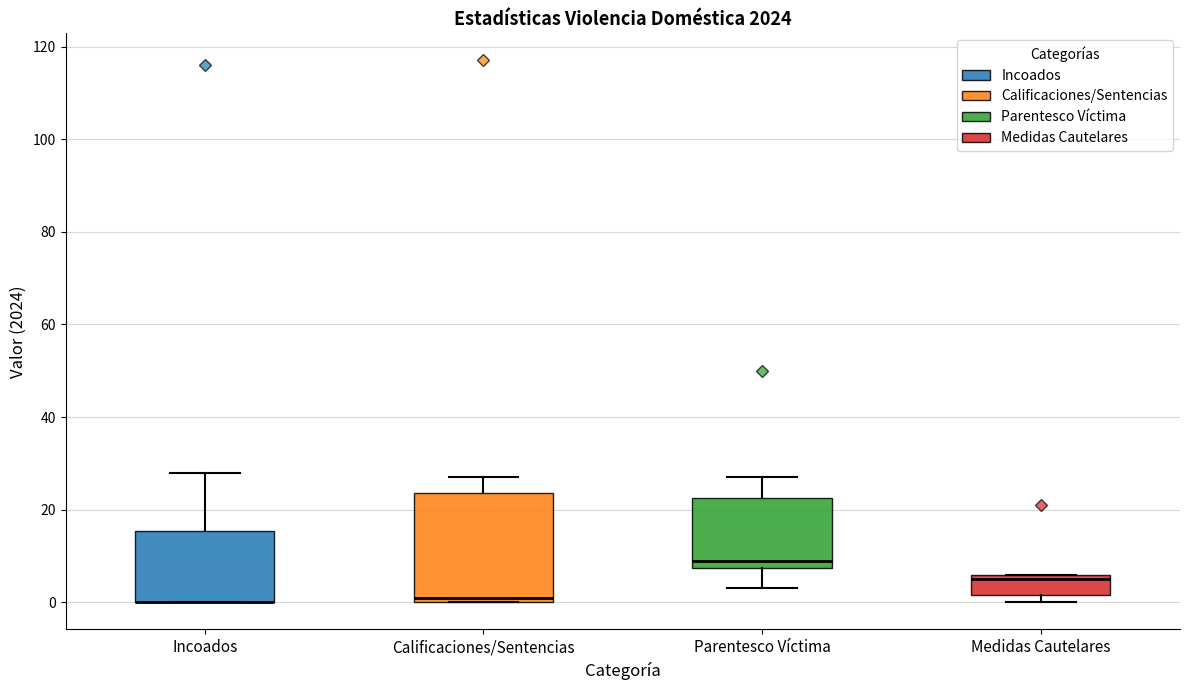

Reading left to right, transcribe this box plot: for each box, give where its median line is, the range the box spans, and where its two whiskers end, as read against the y-axis. The values are not printed on the chart, so give them approximately, as read against the axis.

Incoados: median 0 (drawn on the box's lower edge), box 0 to 16, whiskers 0 to 28
Calificaciones/Sentencias: median 2, box 0 to 24, whiskers 0 to 28
Parentesco Víctima: median 10, box 8 to 22, whiskers 4 to 28
Medidas Cautelares: median 6 (just below the box's upper edge), box 2 to 6, whiskers 0 to 6